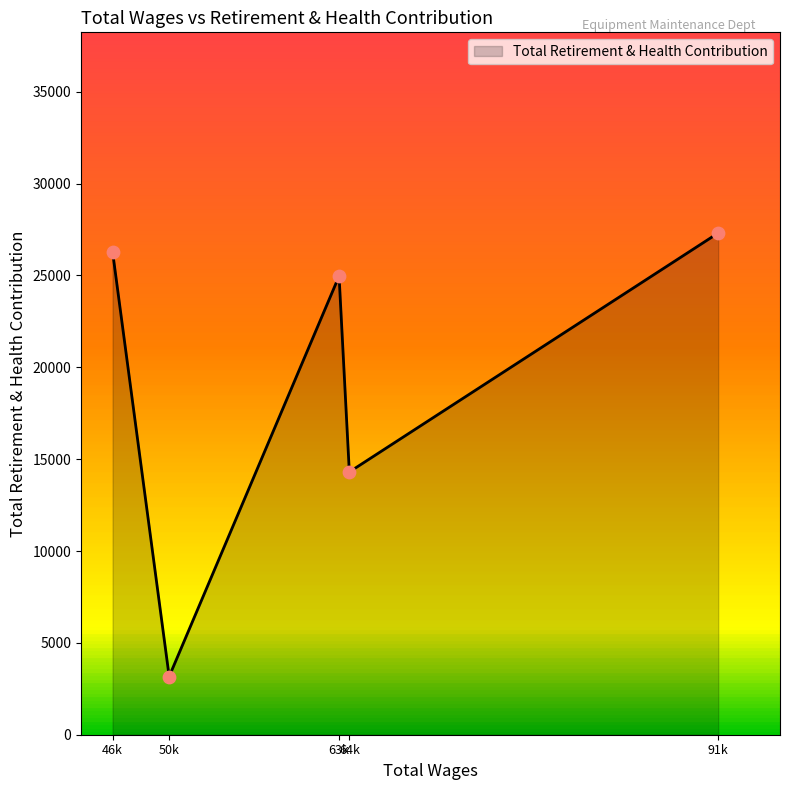

How many interior local peaks (higher than both neighbors) does the data have?

1